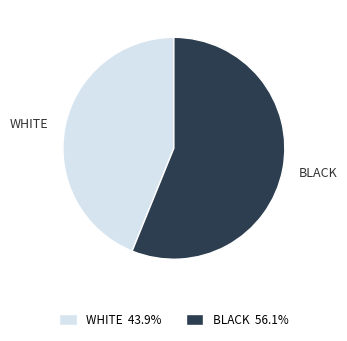

Is the sum of WHITE and BLACK greater than half?

Yes